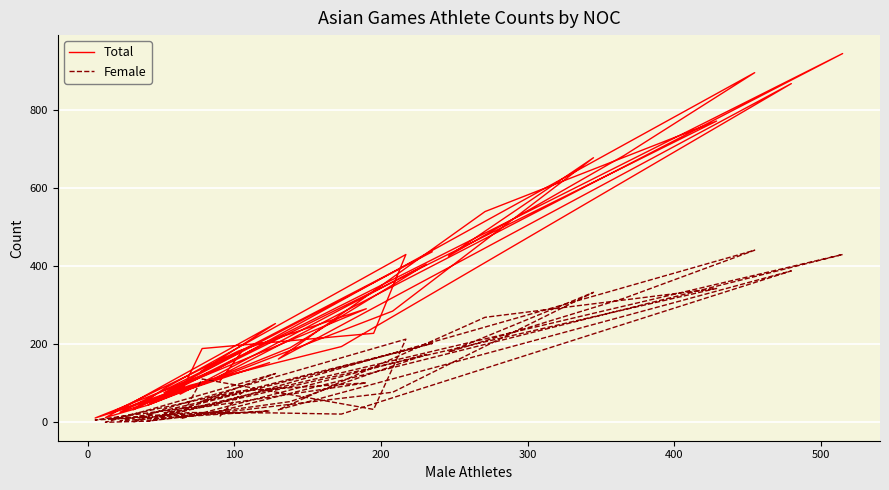

How many data points in Female are above 47?

19